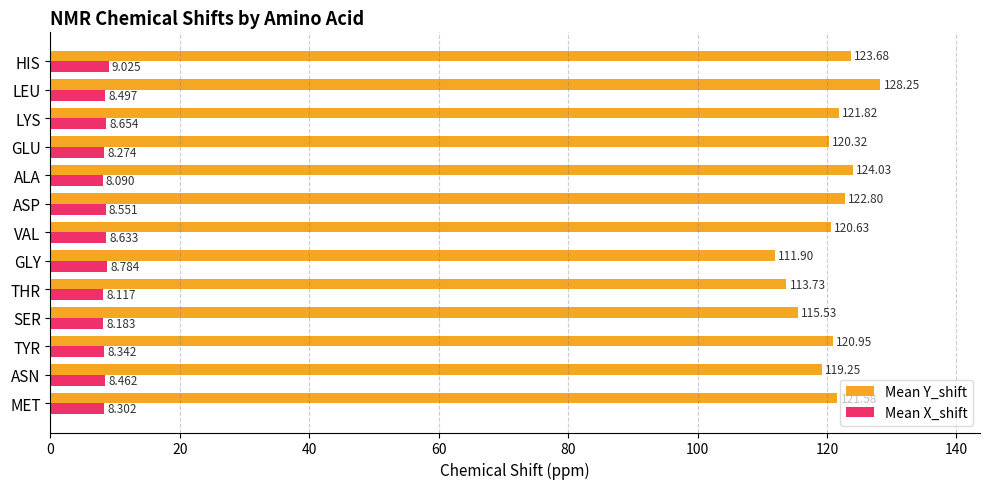

At how many categories does at least one series exceed 17?

13